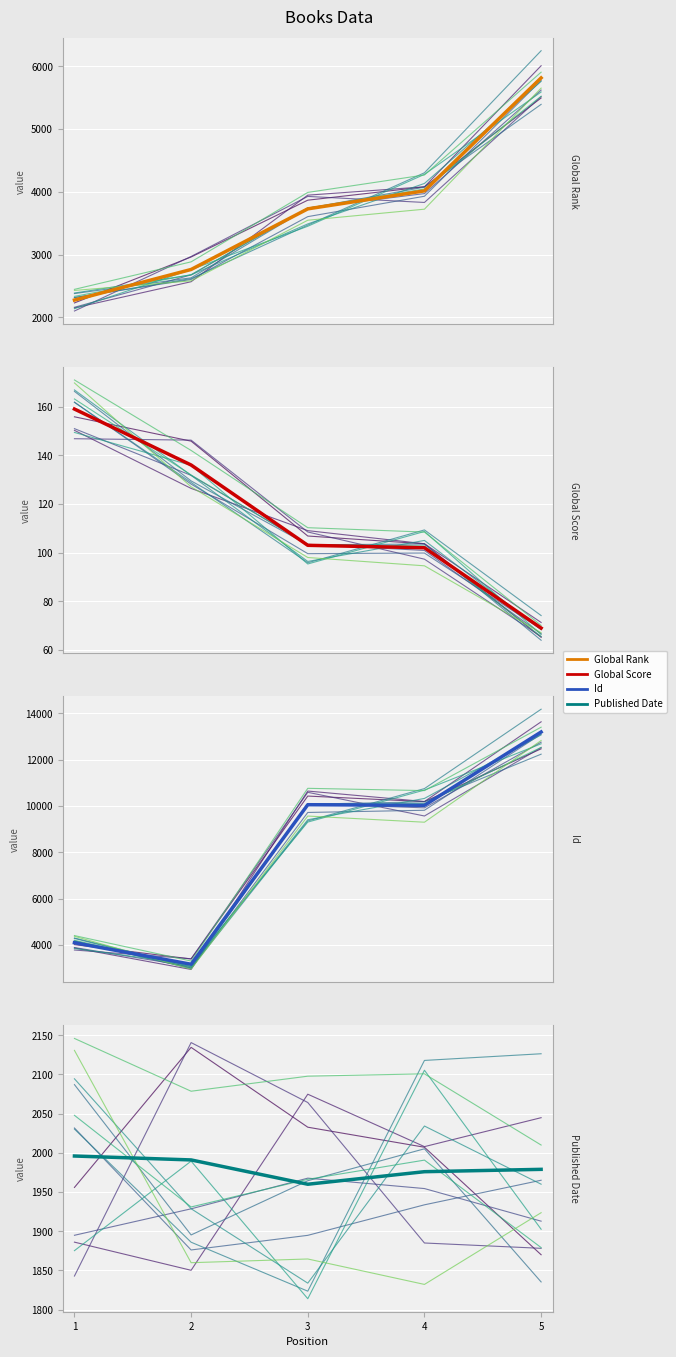

What is the difference between the maximum and minimum values in the Id series?

10023